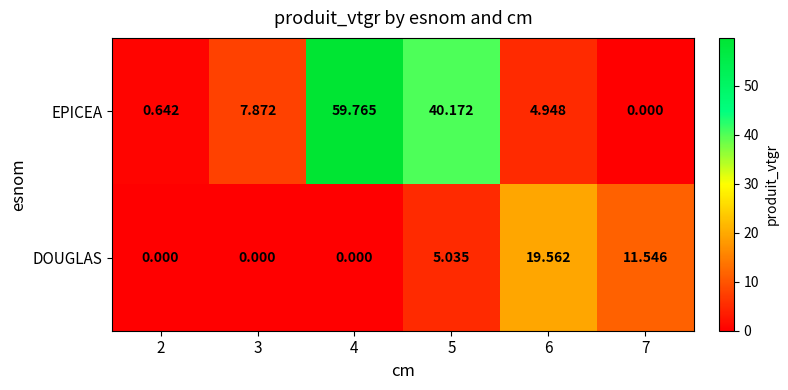

Between 2 and 7, which series saw the biggest shift?

DOUGLAS